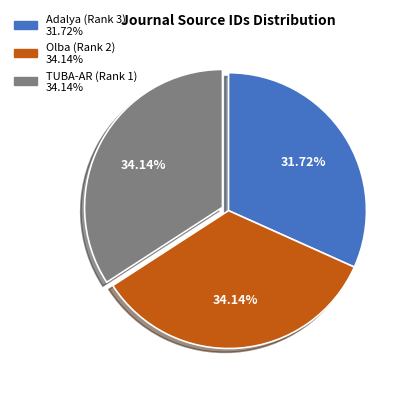

Is Olba (Rank 2) the majority of the pie?

No